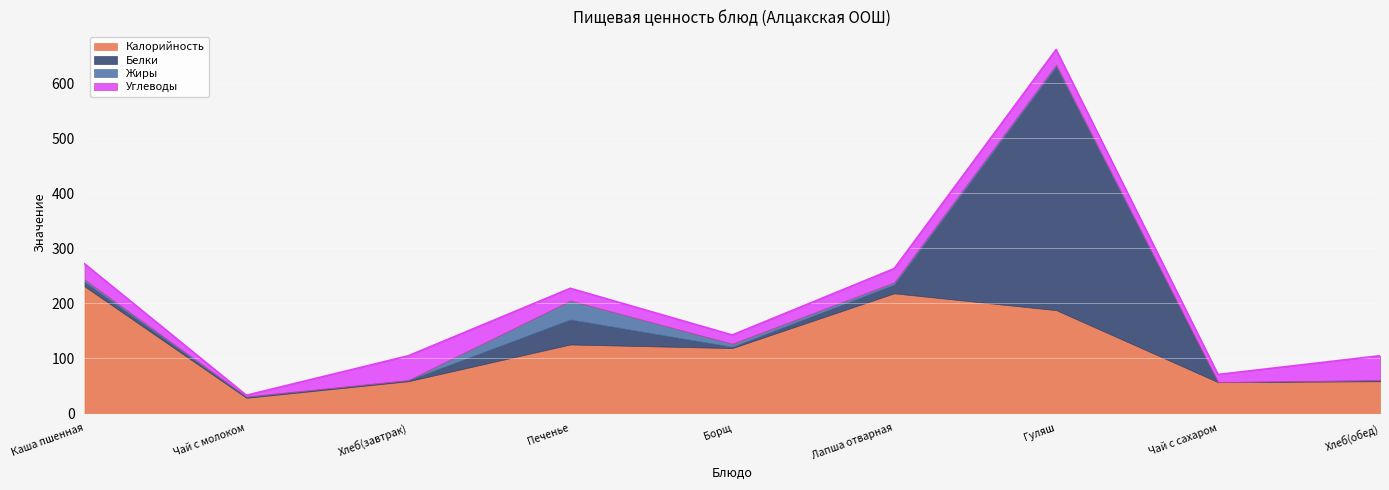

What is the total value across all series at Печенье?

227.3